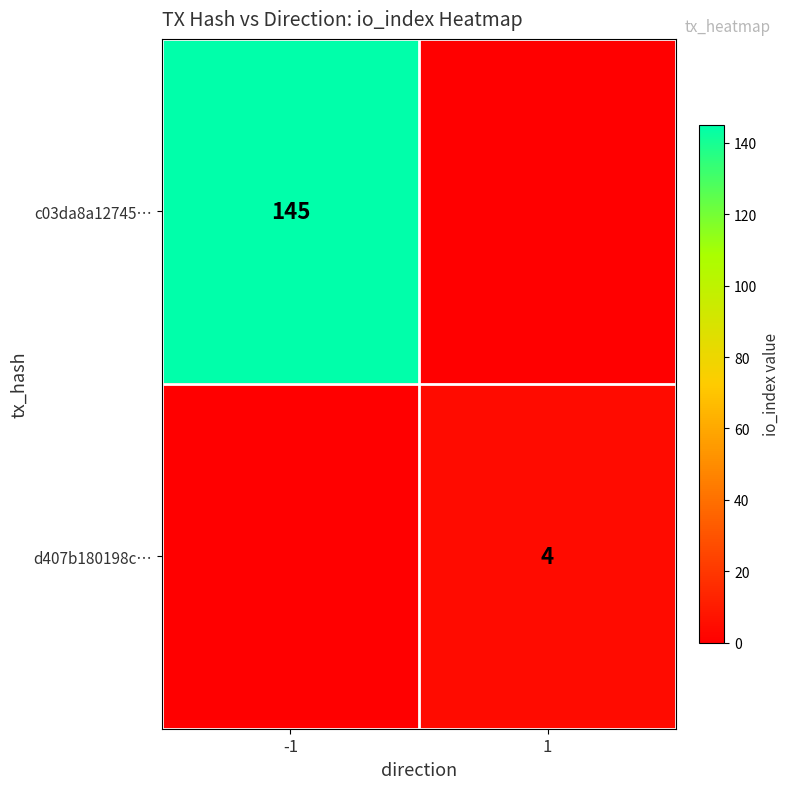

The c03da8a12745… series shows 76 at -1. True or false?

False